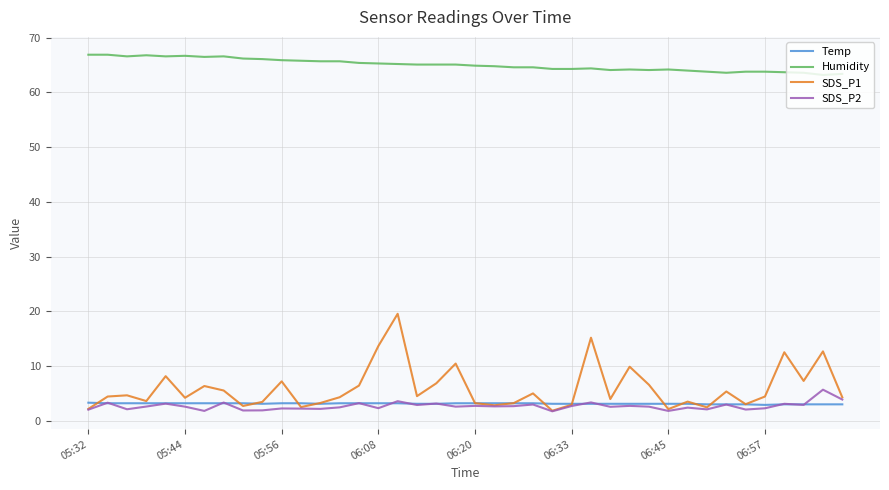

What is the maximum value for SDS_P2?

5.7